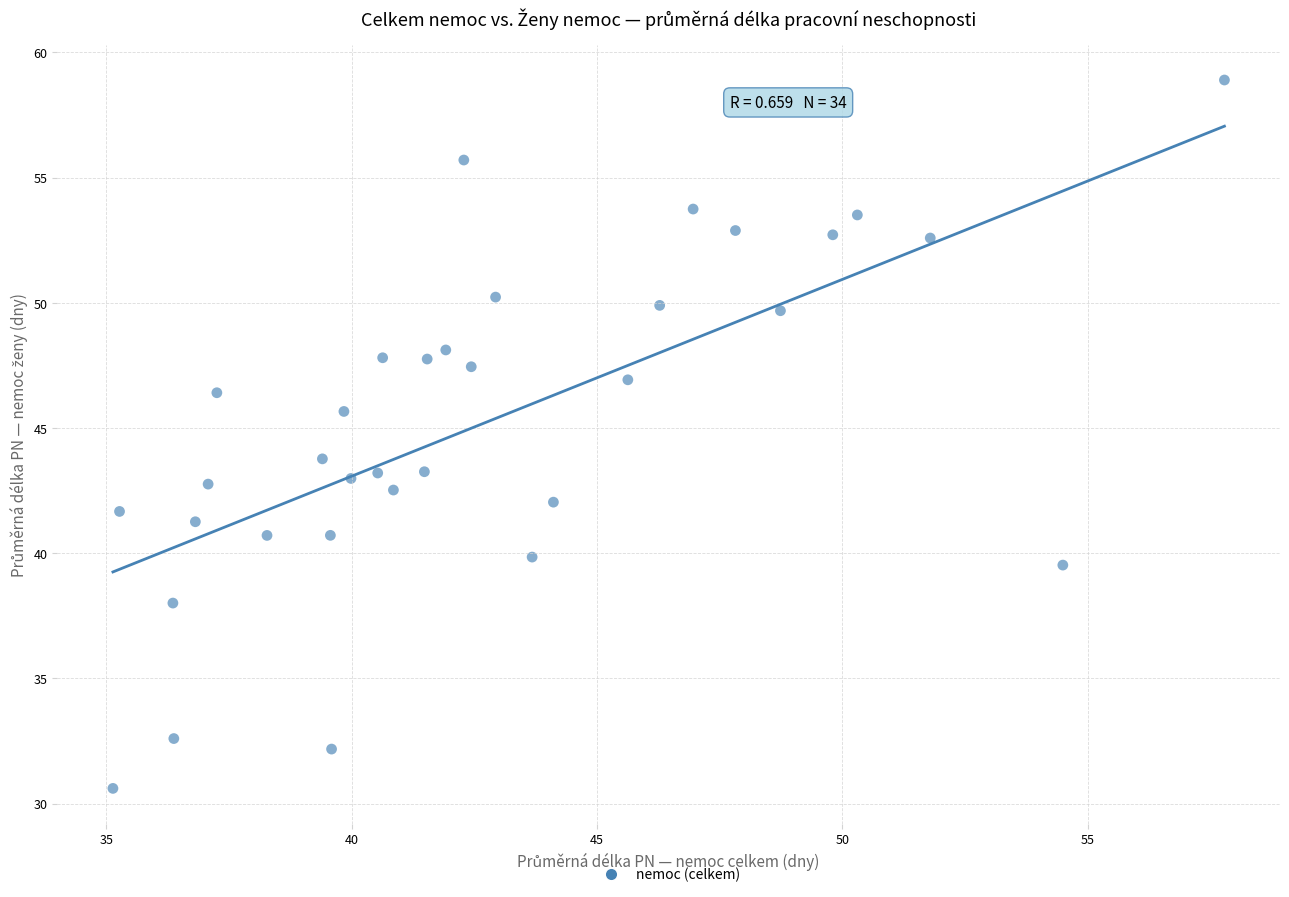

What is the range of X values (max minus min)?

22.7